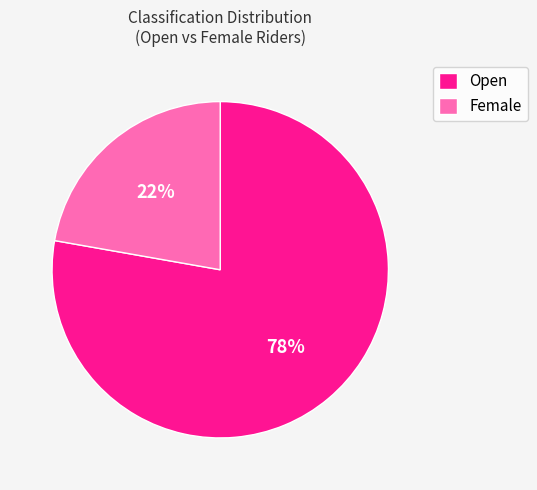

Count the number of slices in the pie.

2